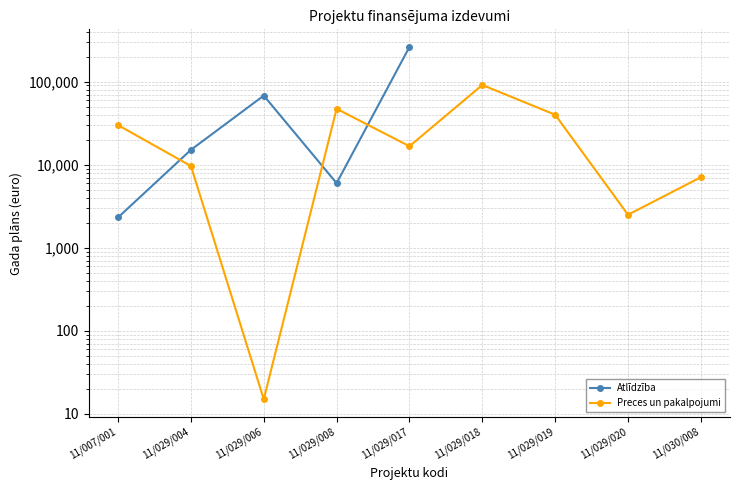

True or false: Preces un pakalpojumi and Atlīdzība cross at least once.

True